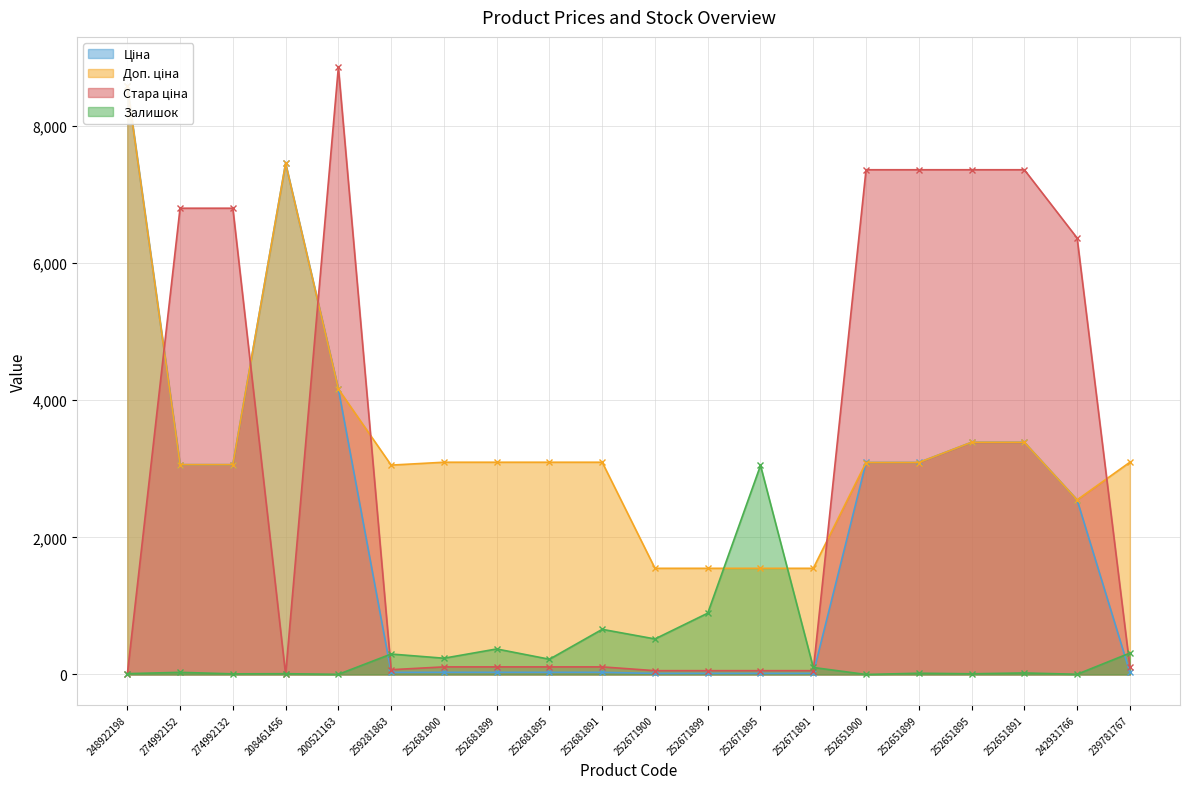

Reading right to left, list all the values displayed in this chart.

Ціна: 239781767=30.9	242931766=2545.8	252651891=3385.7	252651895=3385.7	252651899=3091.3	252651900=3091.3	252671891=15.5	252671895=15.5	252671899=15.5	252671900=15.5	252681891=30.9	252681895=30.9	252681899=30.9	252681900=30.9	259281863=30.5	200521163=4161.8	208461456=7453.8	274992132=3059.7	274992152=3059.7	248922198=8581.1
Доп. ціна: 239781767=3095.0	242931766=2546.0	252651891=3386.0	252651895=3386.0	252651899=3091.0	252651900=3091.0	252671891=1548.0	252671895=1548.0	252671899=1548.0	252671900=1548.0	252681891=3095.0	252681895=3095.0	252681899=3095.0	252681900=3095.0	259281863=3053.0	200521163=4162.0	208461456=7453.8	274992132=3060.0	274992152=3060.0	248922198=8581.1
Стара ціна: 239781767=110.5	242931766=6364.4	252651891=7360.2	252651895=7360.2	252651899=7360.2	252651900=7360.2	252671891=55.3	252671895=55.3	252671899=55.3	252671900=55.3	252681891=110.5	252681895=110.5	252681899=110.5	252681900=110.5	259281863=69.4	200521163=8854.9	208461456=0.0	274992132=6799.2	274992152=6799.2	248922198=0.0
Залишок: 239781767=312.0	242931766=3.0	252651891=22.0	252651895=10.0	252651899=18.0	252651900=0.0	252671891=102.0	252671895=3048.0	252671899=894.0	252671900=518.0	252681891=658.0	252681895=222.0	252681899=372.0	252681900=237.0	259281863=298.0	200521163=2.0	208461456=11.0	274992132=9.0	274992152=31.0	248922198=12.0